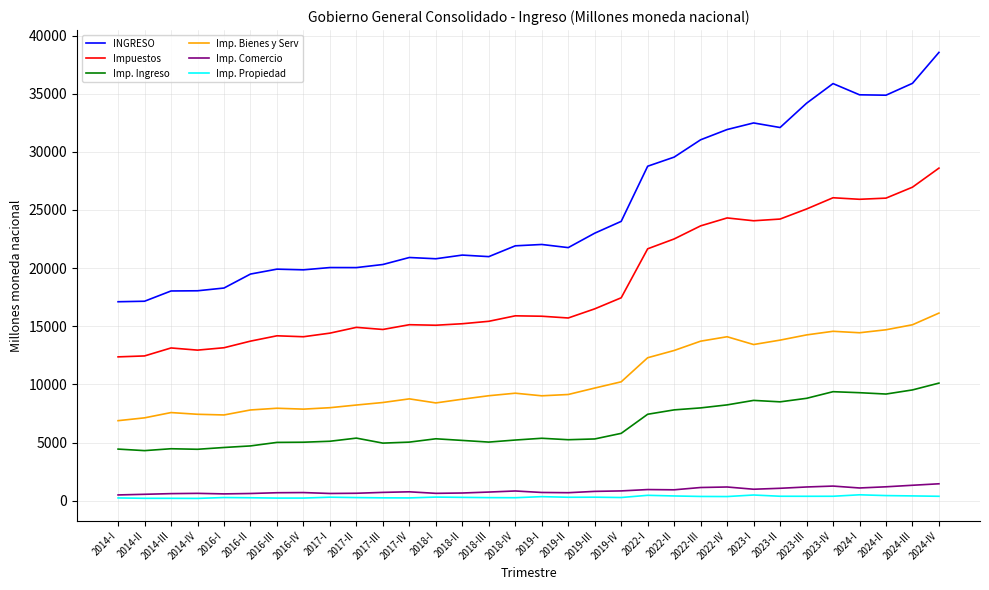

How many lines are shown in the chart?

6